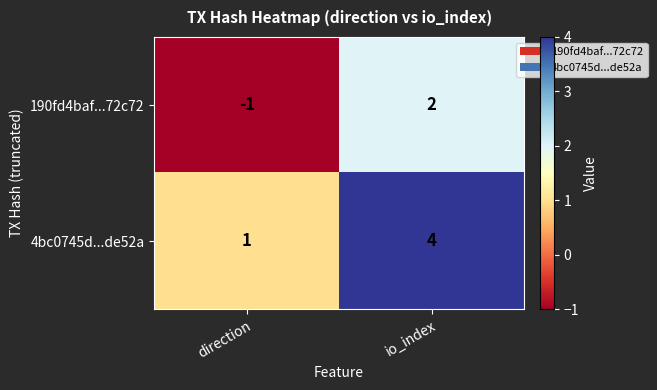

At which label does 190fd4baf...72c72 reach its peak?

io_index